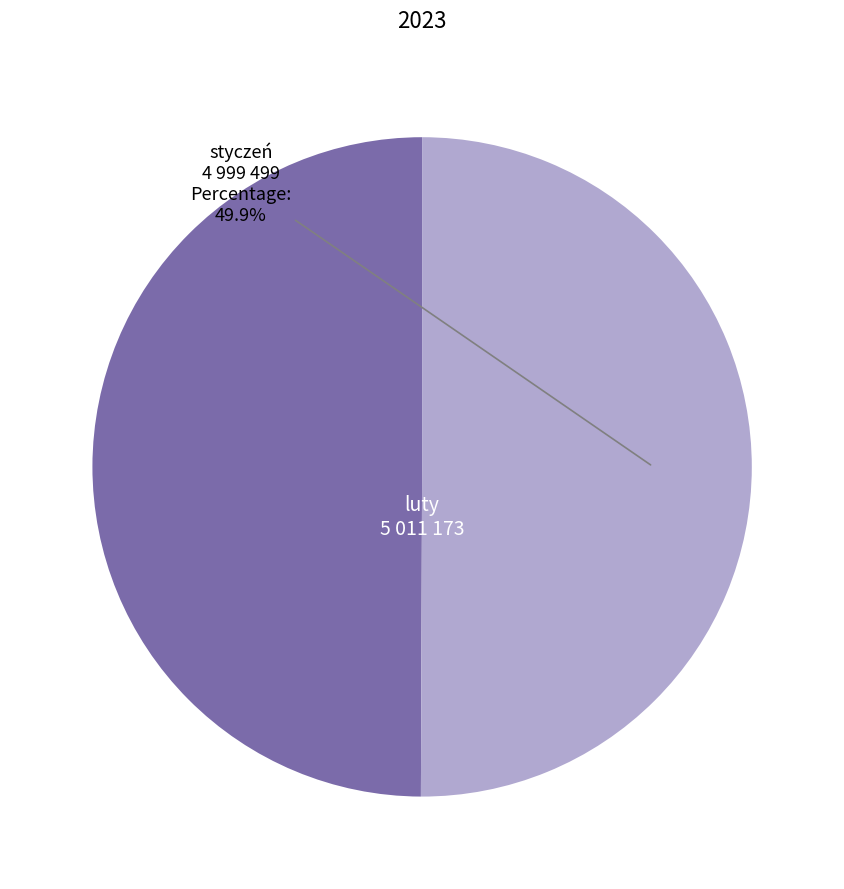

The styczeń slice represents 57% of the pie. True or false?

False